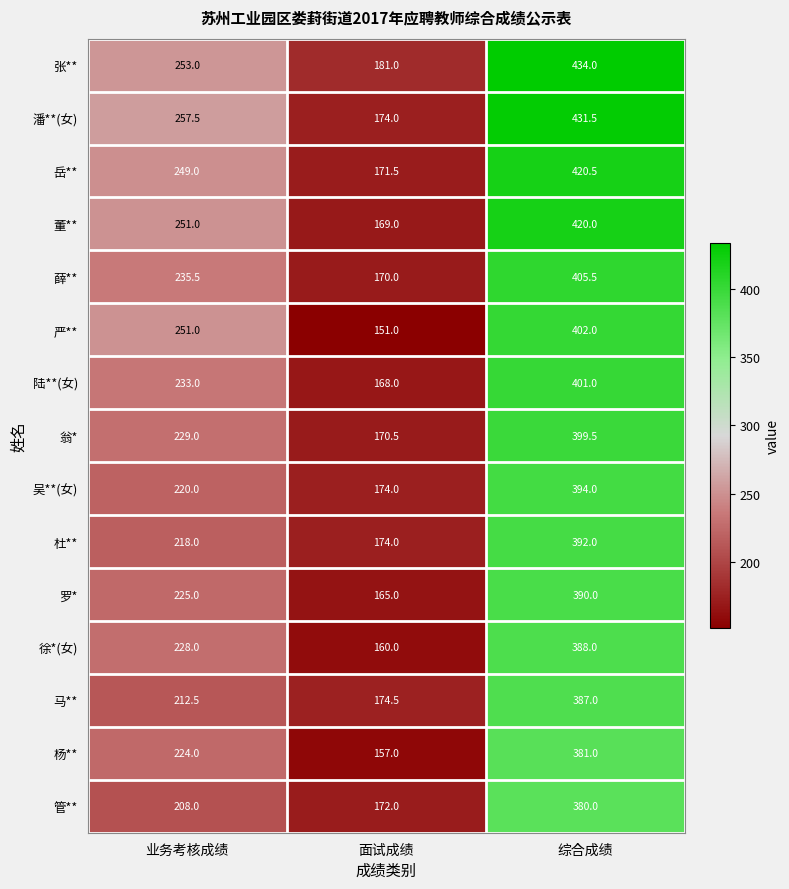

How many distinct data groups are displayed?

15